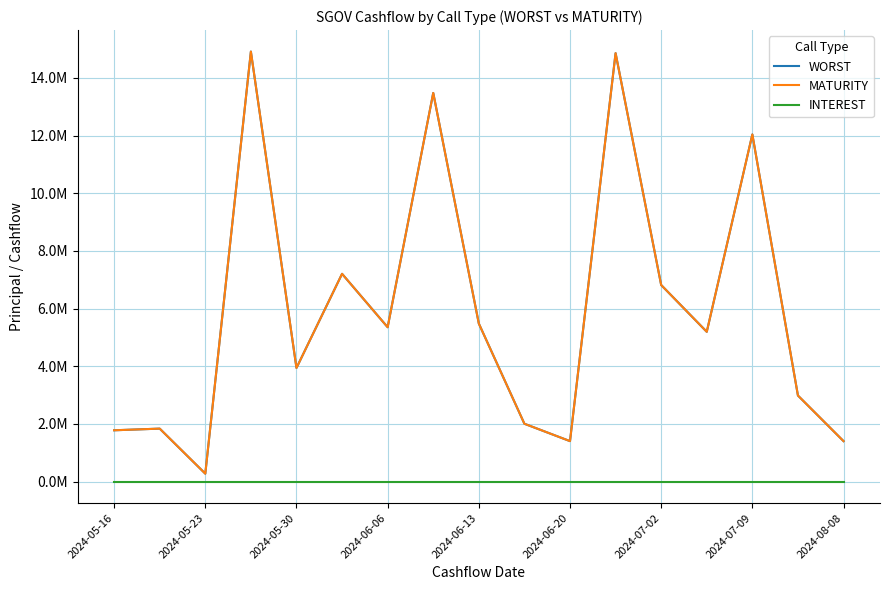

True or false: MATURITY and INTEREST cross at least once.

False